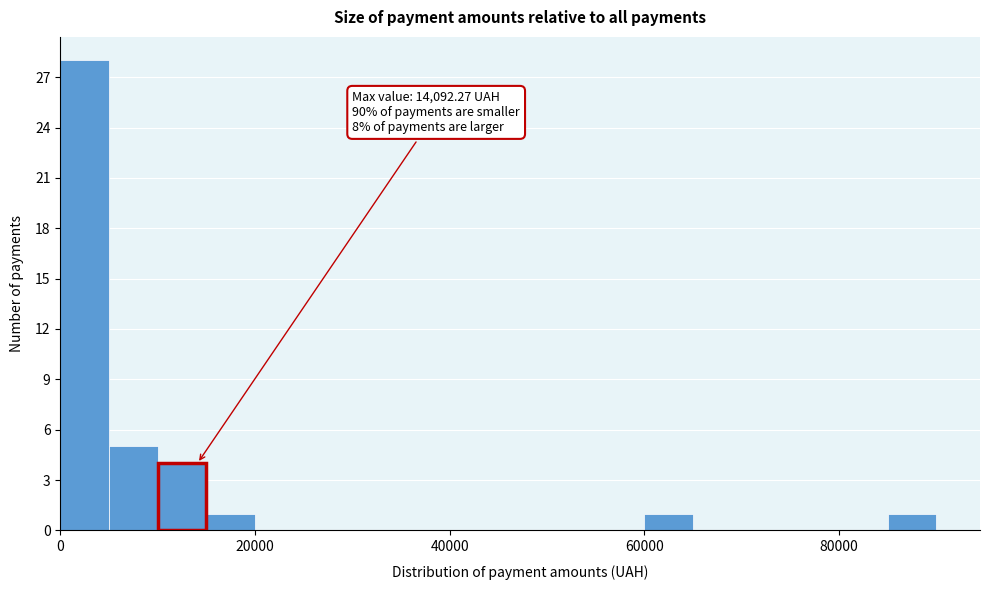

Around what value on the x-axis is the tallest bar? Give the approximate position of its centre, as read against the axis.

2000